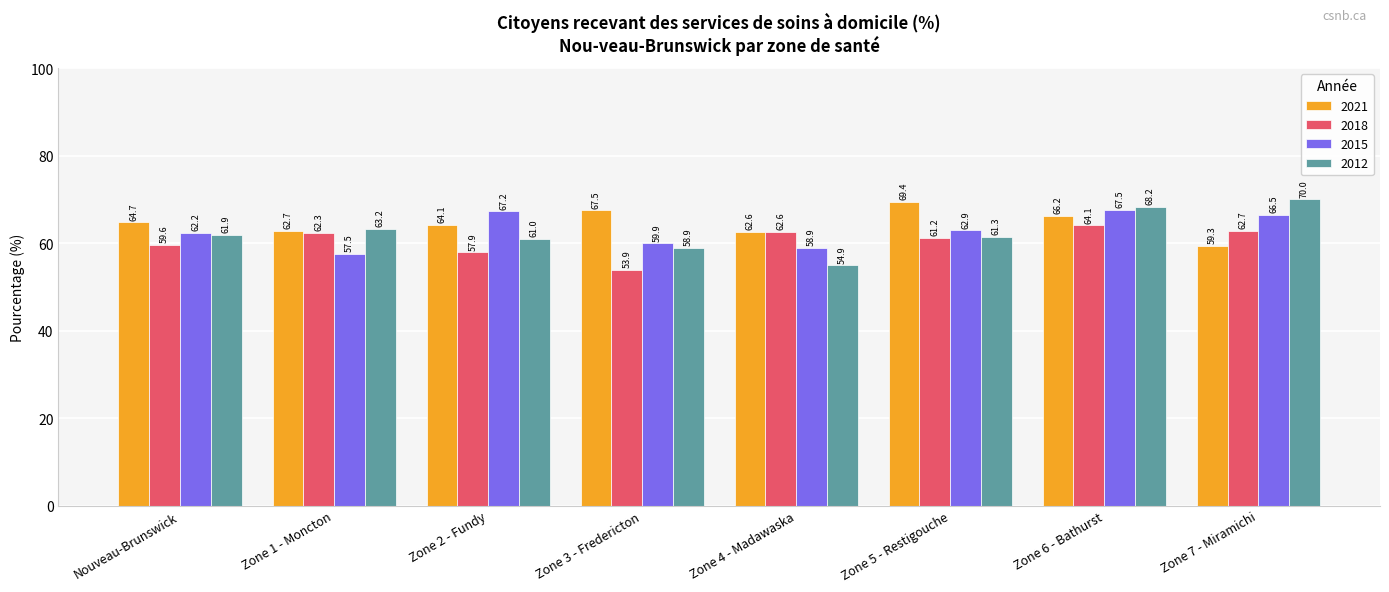

Is it true that 2021 equals 62.7 at Zone 1 - Moncton?

True